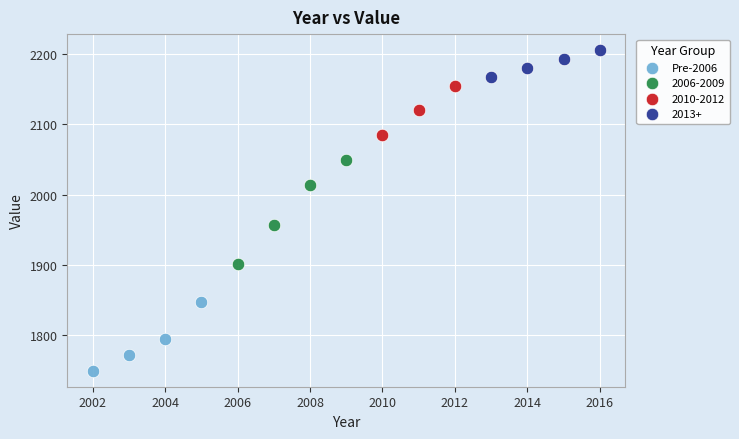

Which series reaches the maximum Y coordinate?

2013+